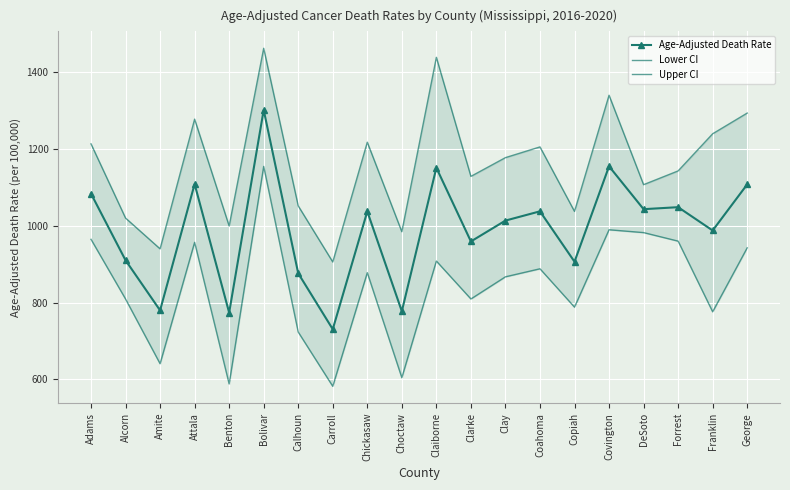

Which label corresponds to the smallest value in the chart?

Carroll